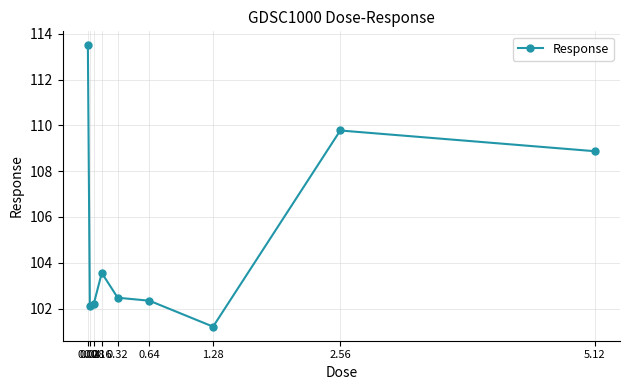

Approximately how many times larger is the value at 0.64 compared to 0.08?

1.0